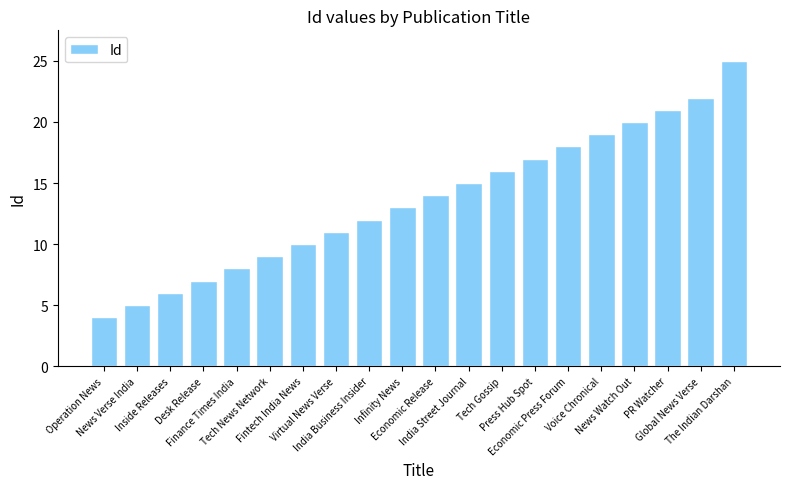

At which category does the chart reach its minimum across all series?

Operation News